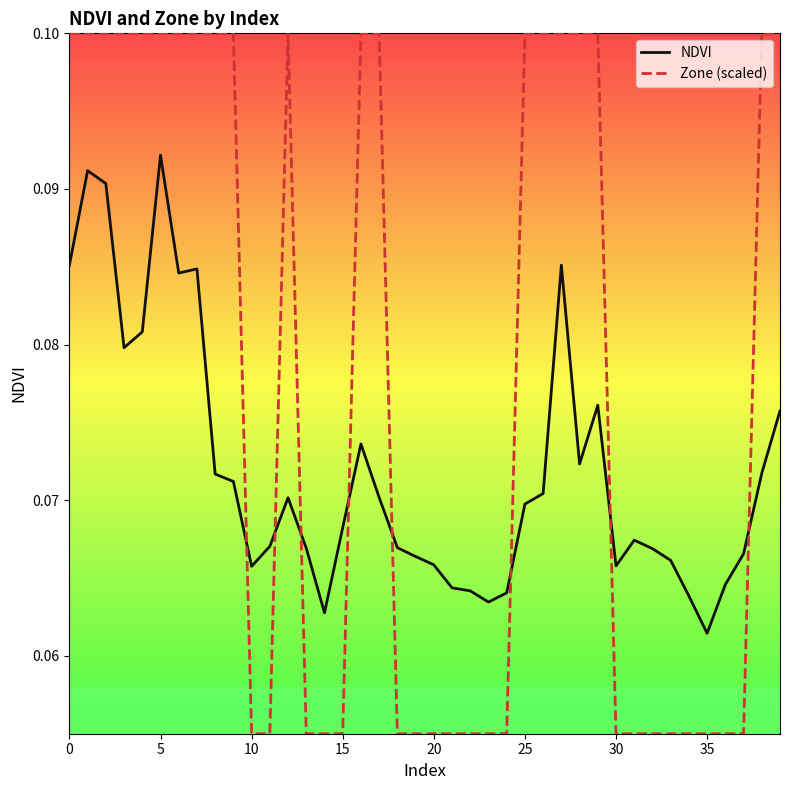

Which series has the largest total across all categories?

Zone (scaled)